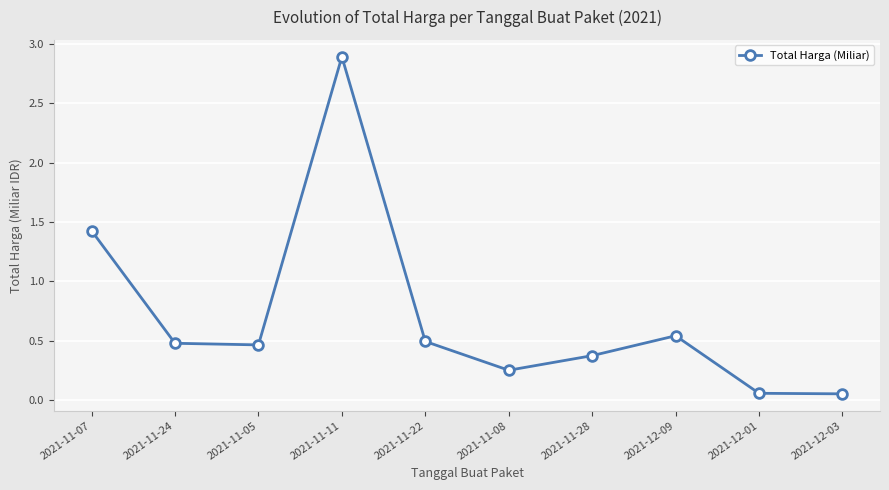

Does the chart display data point markers on the line(s)?

Yes